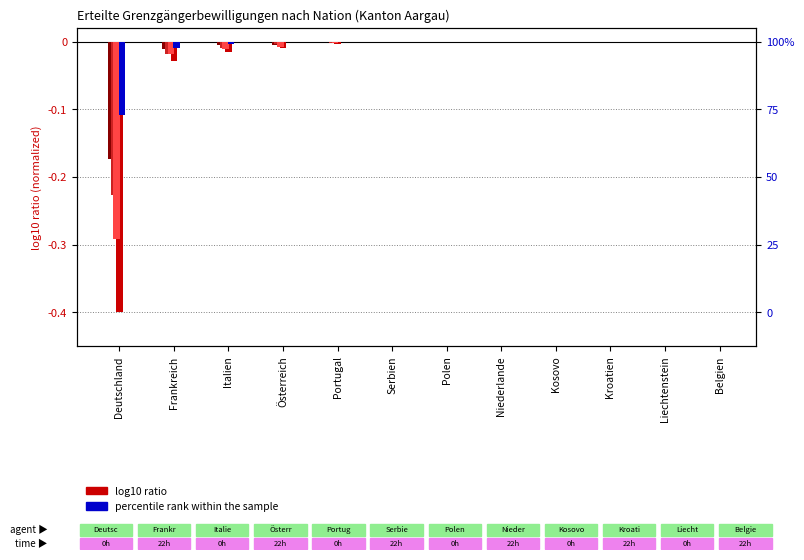

What is the smallest value displayed?

-0.4